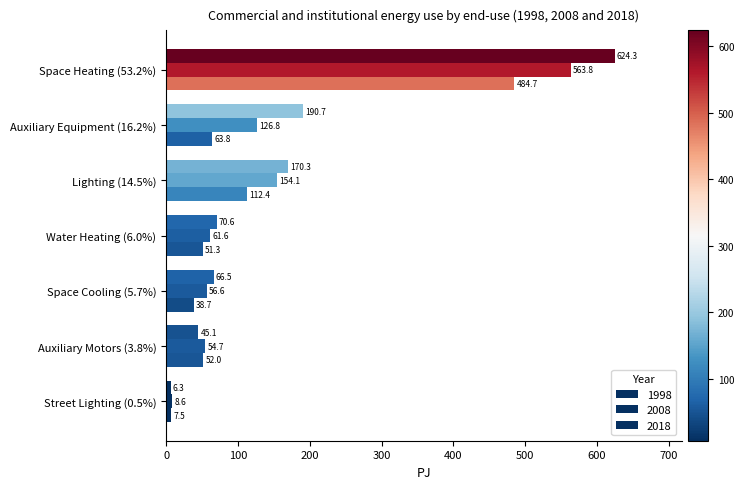

At which category is the sum across all series the highest?

Space Heating (53.2%)